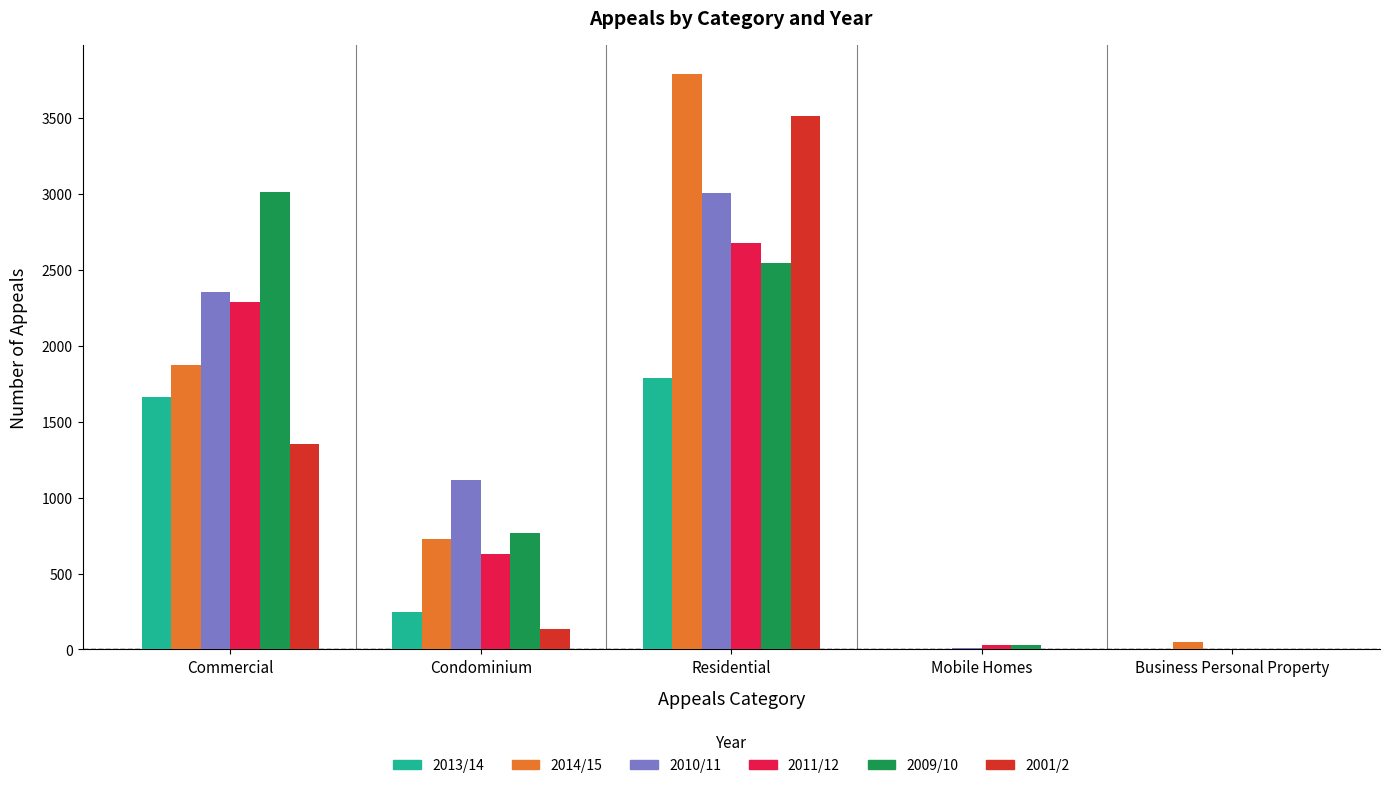

At which category is the sum across all series the highest?

Residential